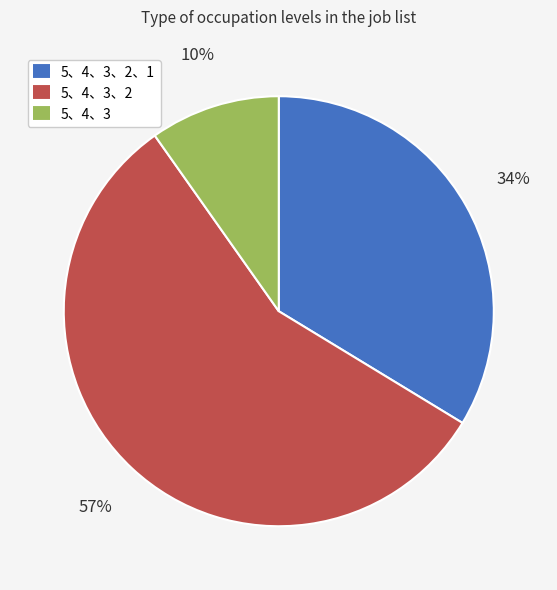

To the nearest percent, what is the average slice percentage?

33%